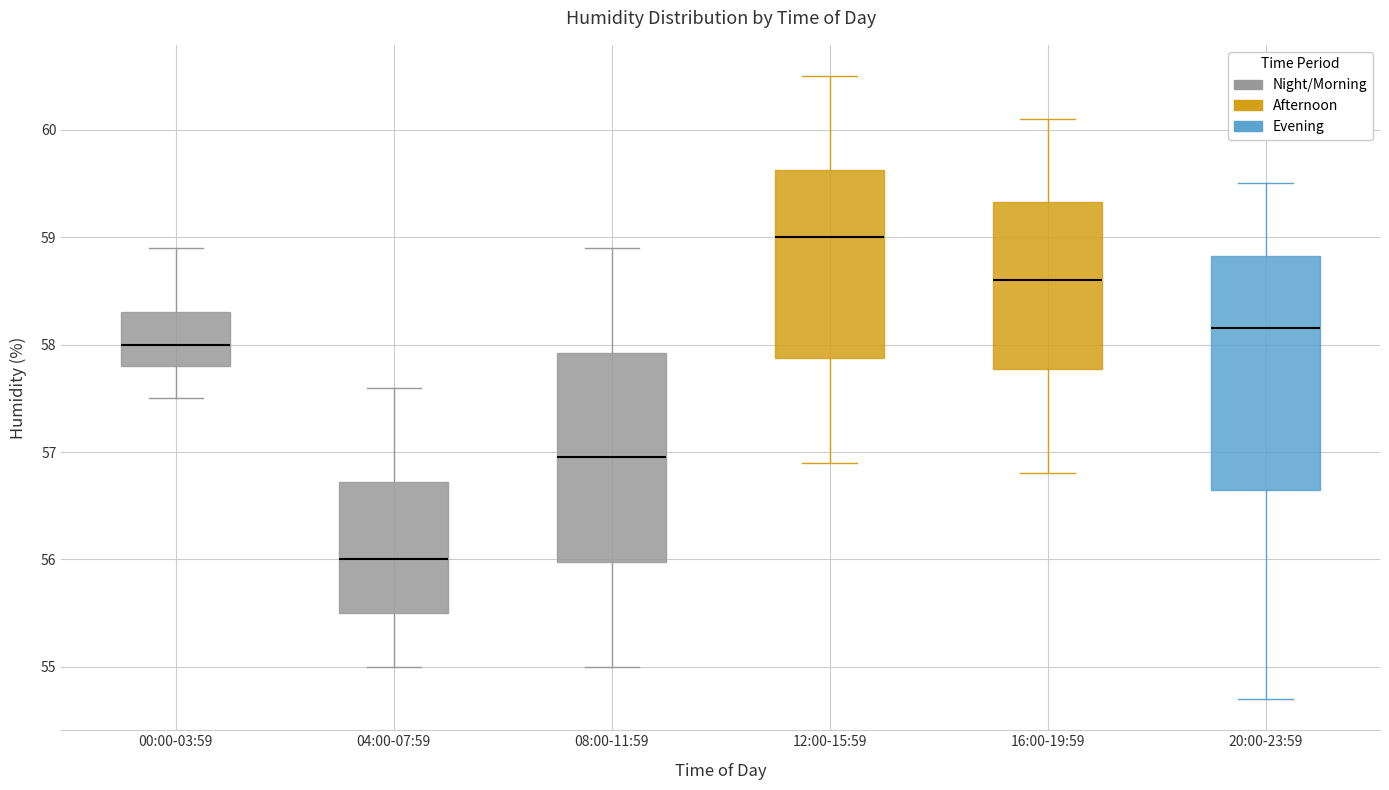

Reading left to right, read every box against the y-axis: the position of its median line, the range the box covers, and the ends of its whiskers. The values are not printed on the chart, so give them approximately, as read against the axis.

00:00-03:59: median 58.0, box 57.8 to 58.3, whiskers 57.5 to 58.9
04:00-07:59: median 56.0, box 55.5 to 56.7, whiskers 55.0 to 57.6
08:00-11:59: median 57.0, box 56.0 to 57.9, whiskers 55.0 to 58.9
12:00-15:59: median 59.0, box 57.9 to 59.6, whiskers 56.9 to 60.5
16:00-19:59: median 58.6, box 57.8 to 59.3, whiskers 56.8 to 60.1
20:00-23:59: median 58.2, box 56.7 to 58.8, whiskers 54.7 to 59.5